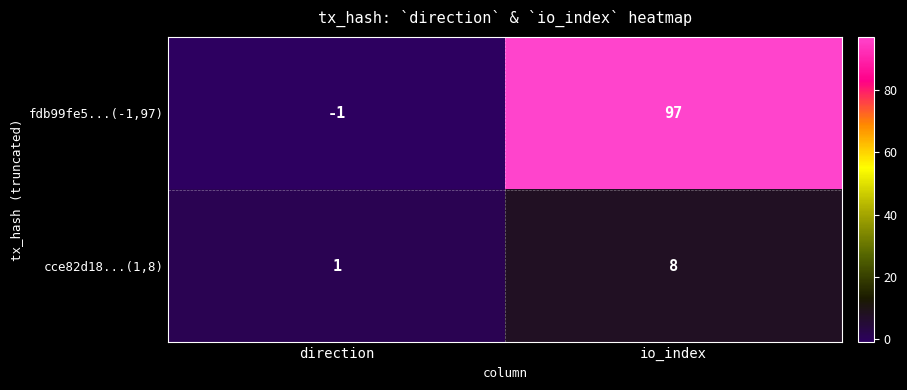

What is the difference between the maximum and minimum values in the cce82d18...(1,8) series?

7